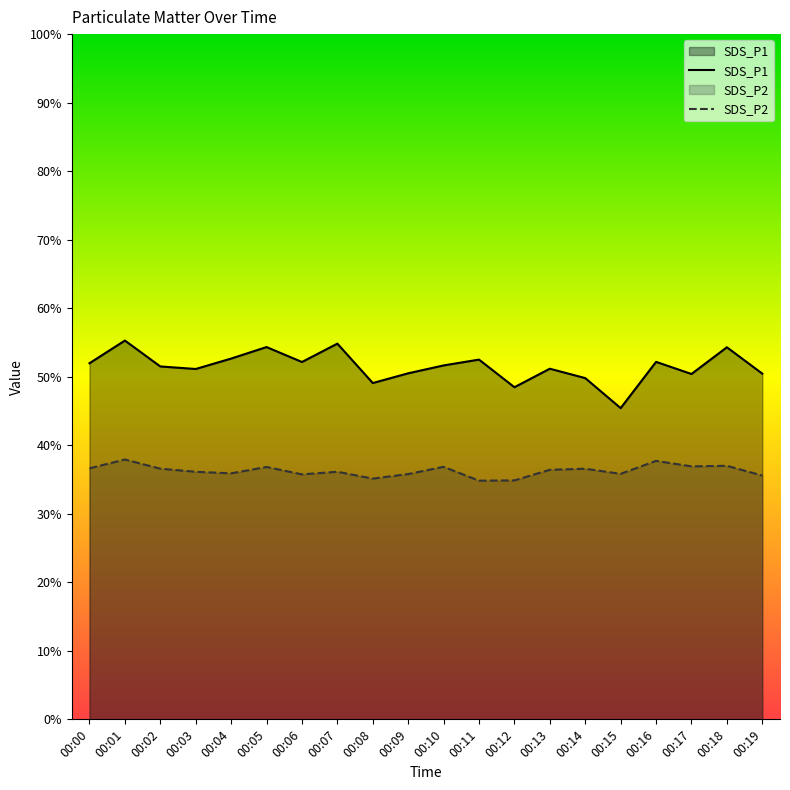

Reading left to right, list all the values displayed in this chart.

SDS_P1: 52.0	55.3	51.5	51.1	52.6	54.3	52.1	54.8	49.1	50.5	51.6	52.5	48.5	51.2	49.8	45.4	52.2	50.4	54.3	50.5
SDS_P2: 36.6	37.9	36.6	36.1	35.9	36.8	35.8	36.1	35.1	35.8	36.9	34.8	34.9	36.4	36.6	35.8	37.7	36.9	37.0	35.6